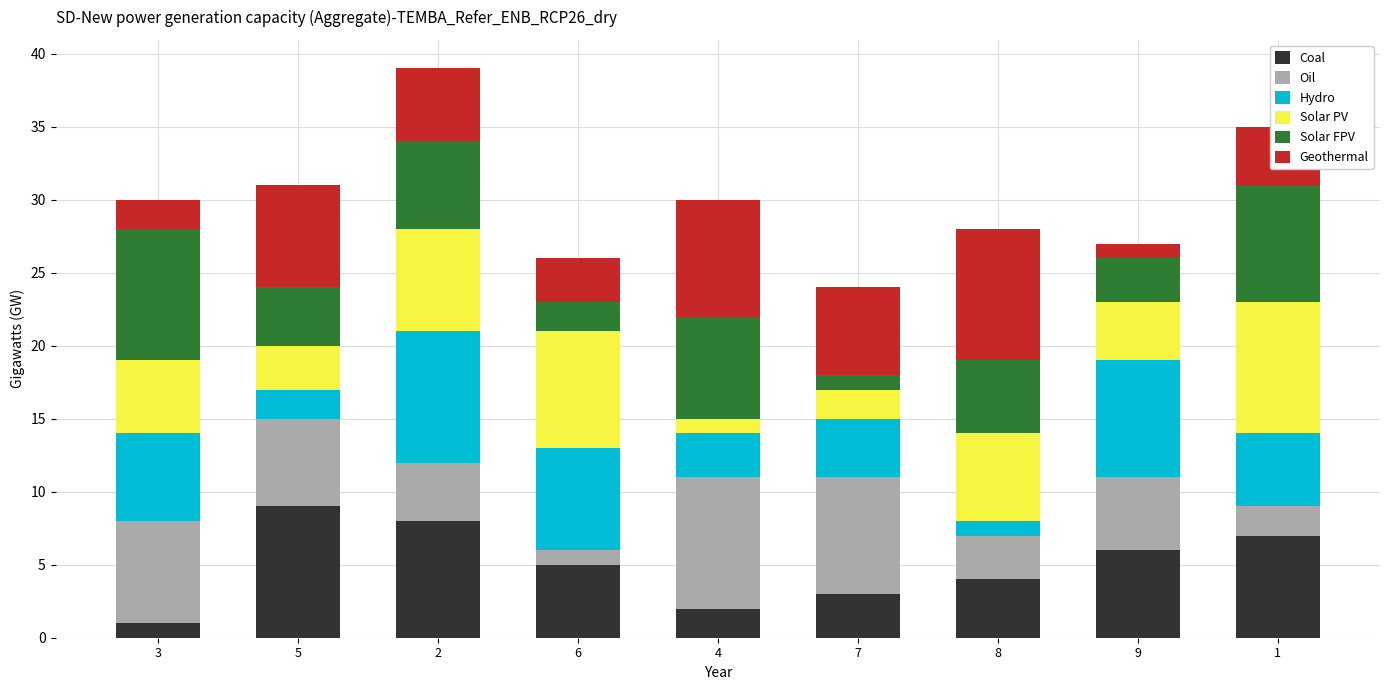

At which label does Coal reach its peak?

5